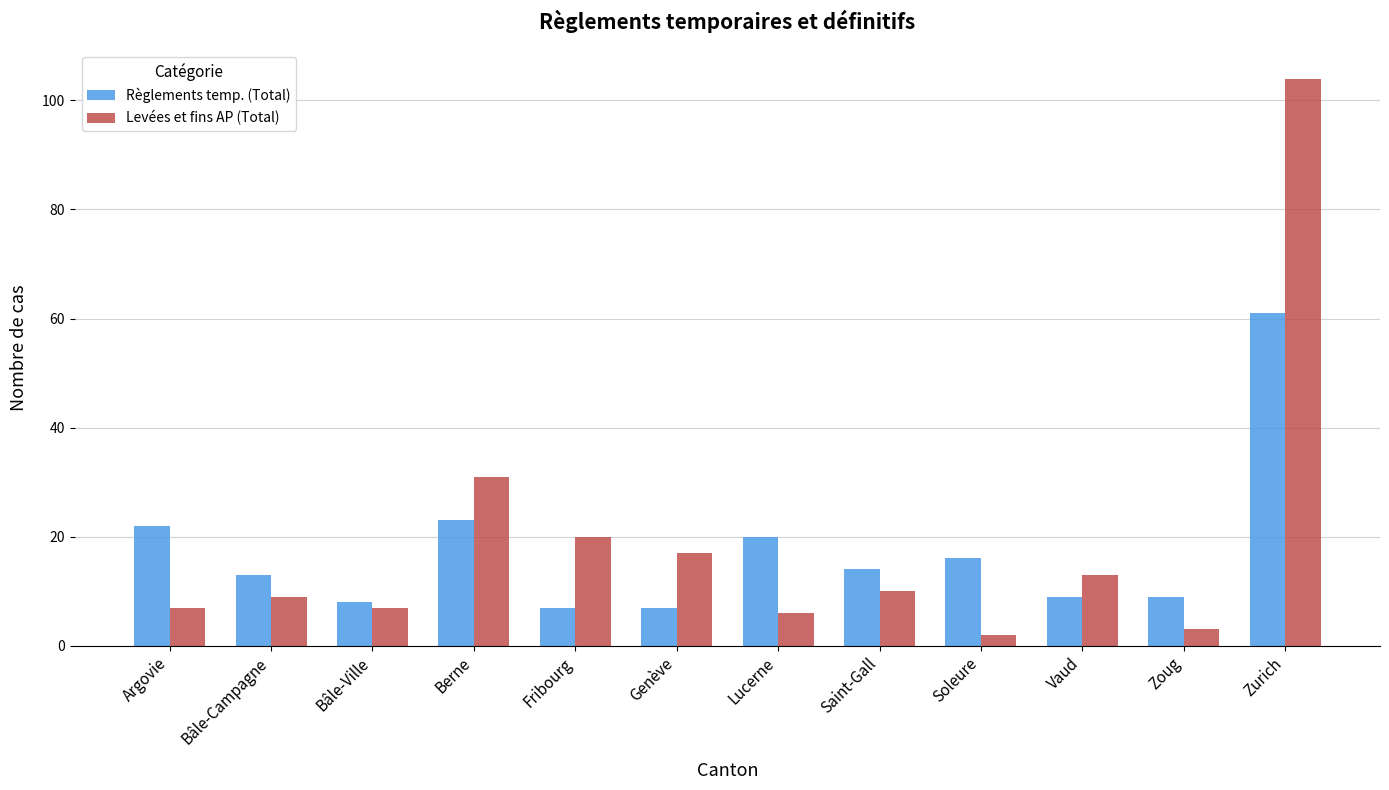

What is the difference between the maximum and second lowest values in the Levées et fins AP (Total) series?

101